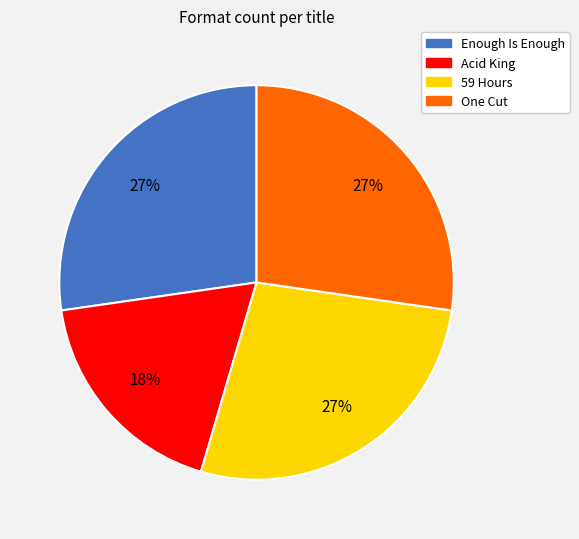

Combined, do One Cut and Acid King account for over 50%?

No